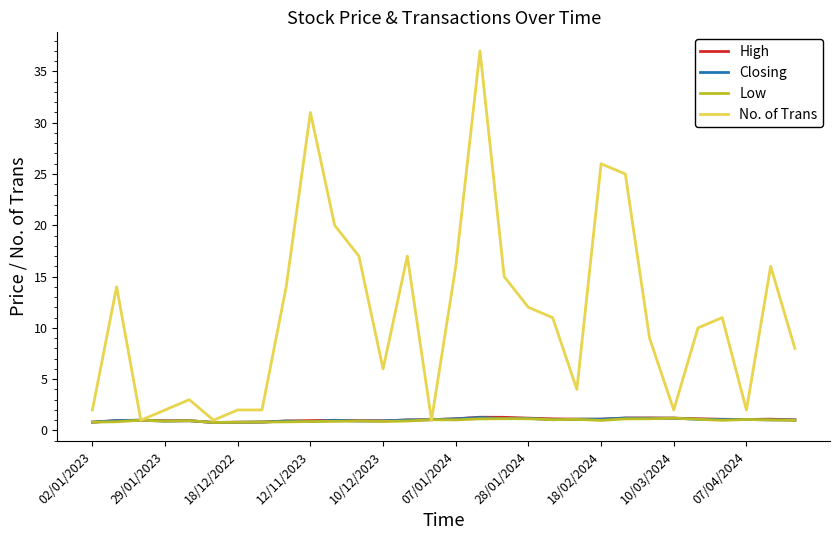

Which series has the largest total across all categories?

No. of Trans